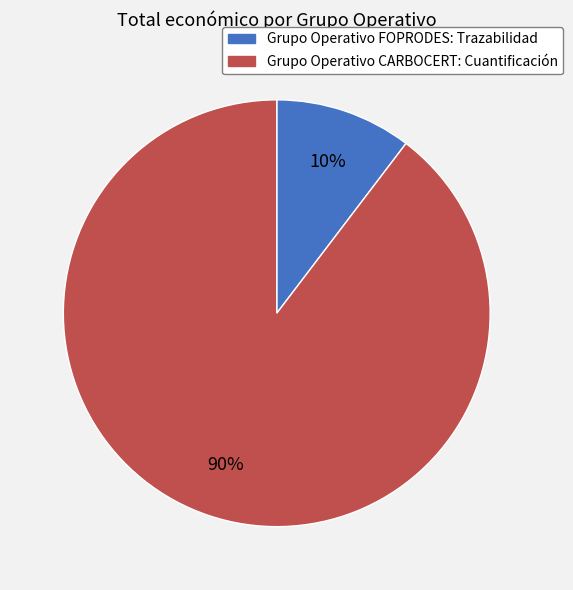

Which slice is the largest?

Grupo Operativo CARBOCERT: Cuantificación